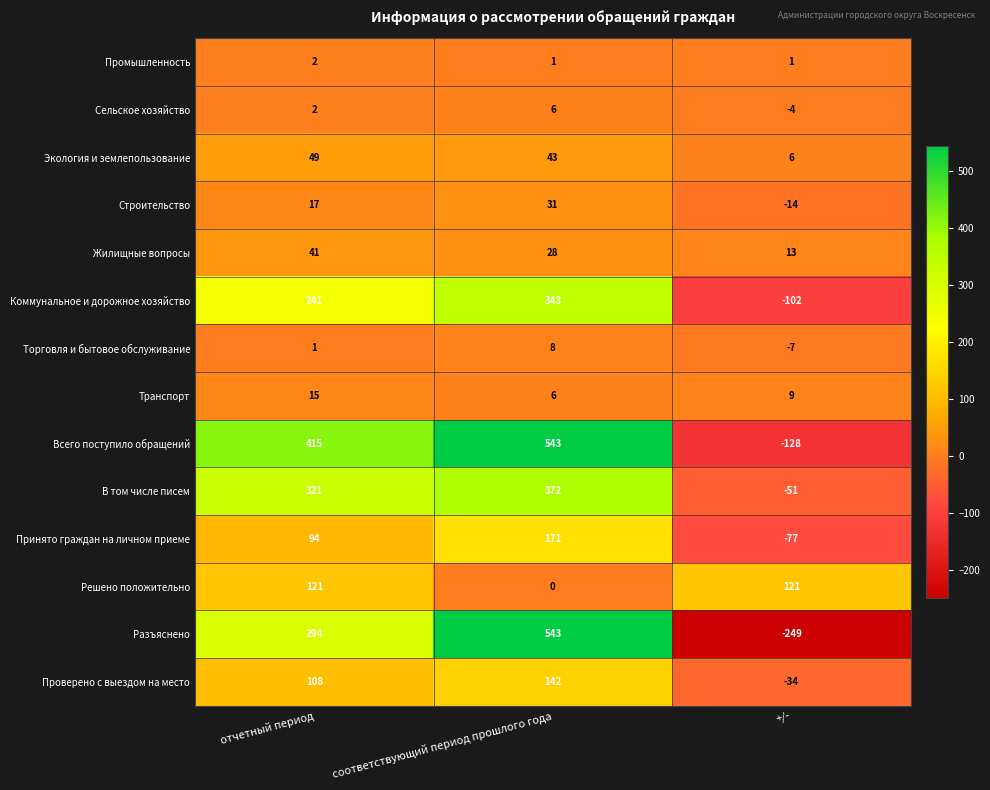

What is the total value across all series at соответствующий период прошлого года?

2237